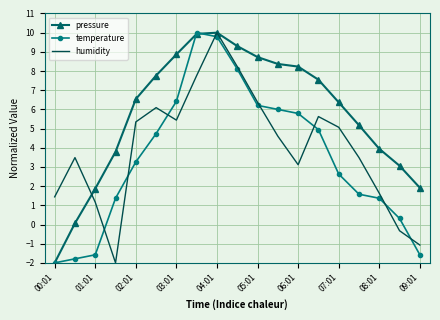

Rank the series by their average value, from lowest to highest.

temperature, humidity, pressure